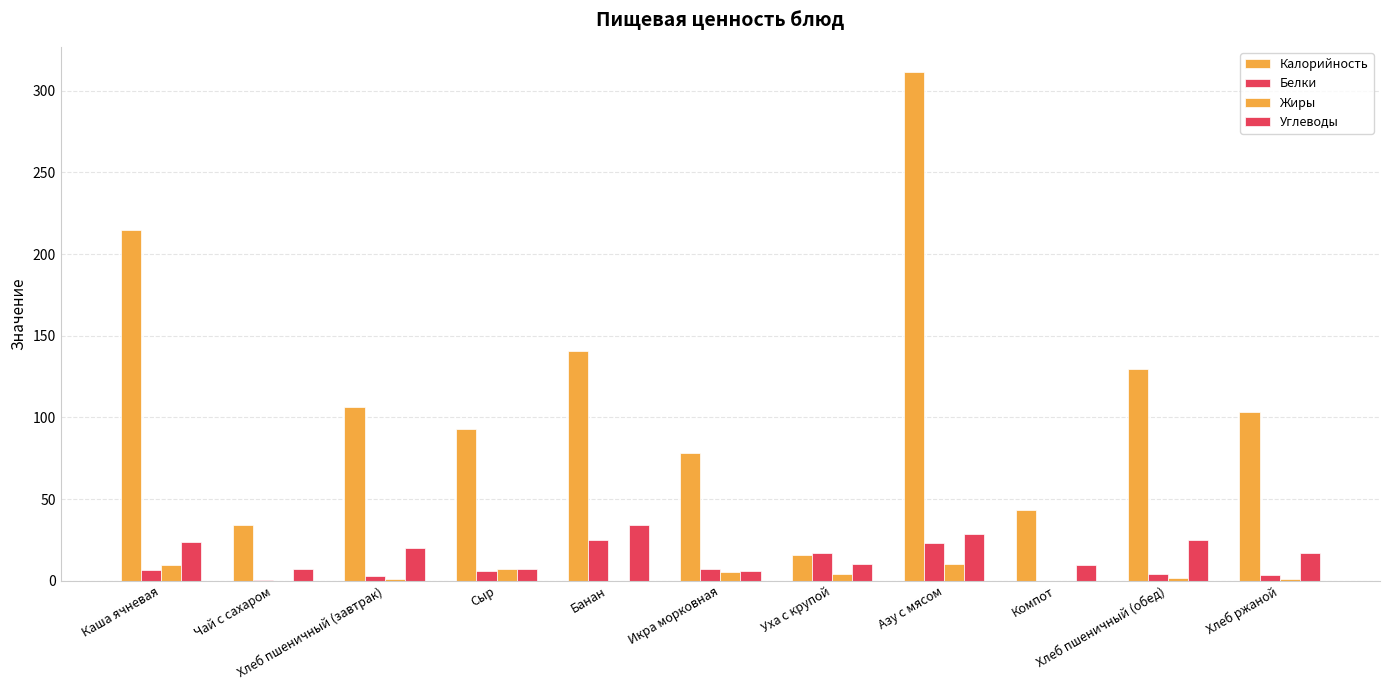

At which label is Белки closest to 12?

Икра морковная